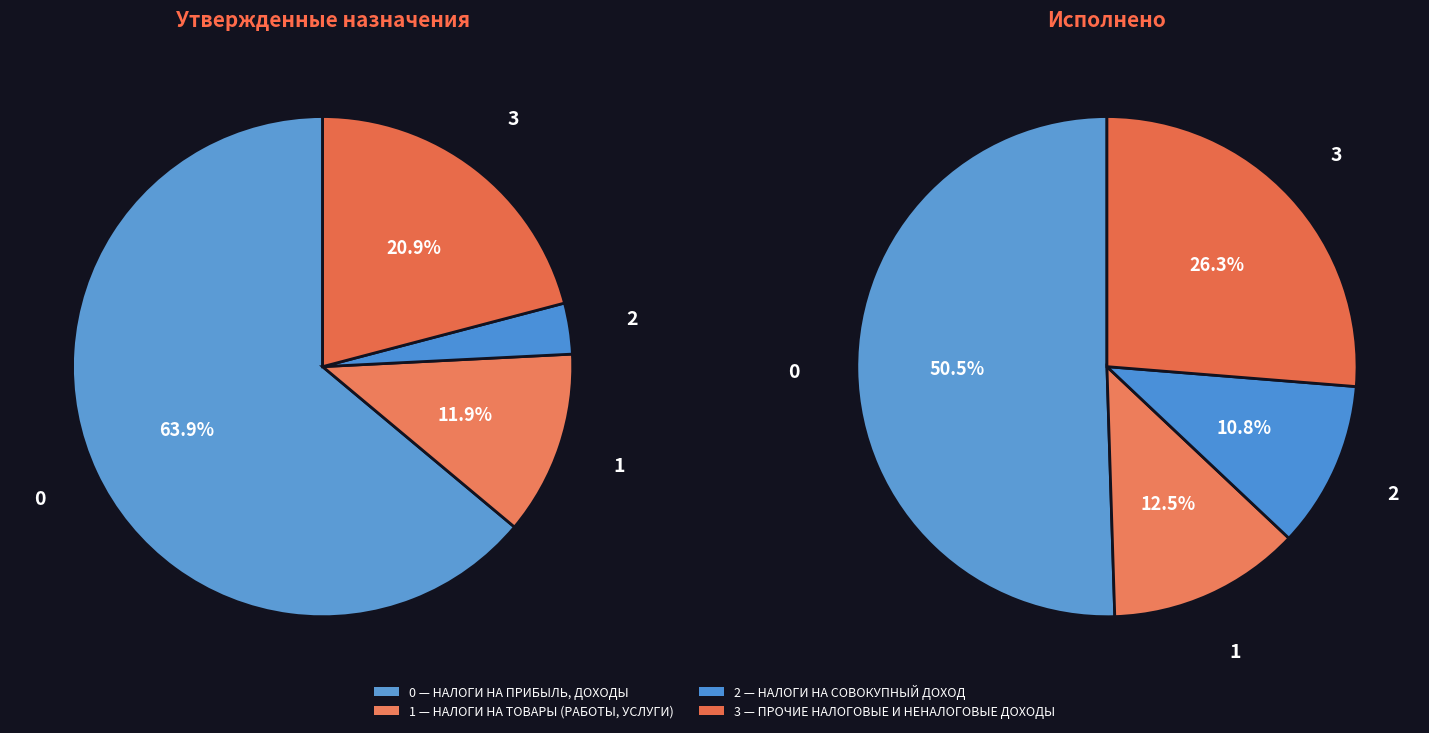

Which slice is the largest?

НАЛОГИ НА ПРИБЫЛЬ, ДОХОДЫ